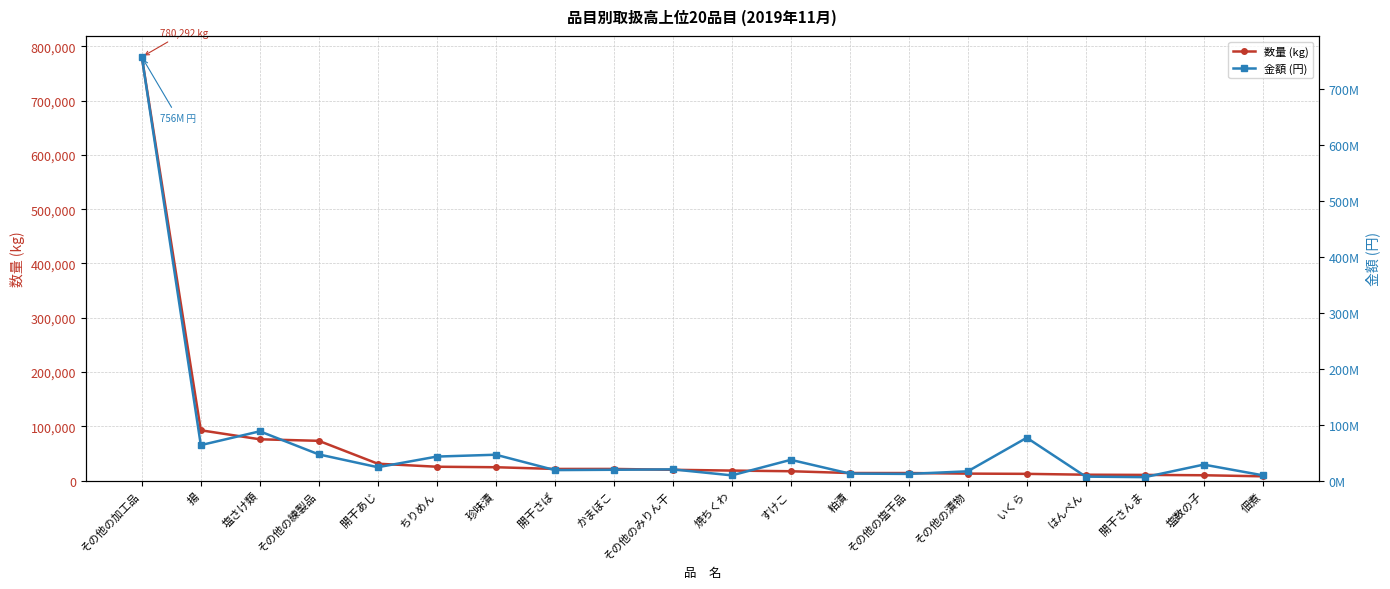

What is the label of the 5th point from the right?

いくら